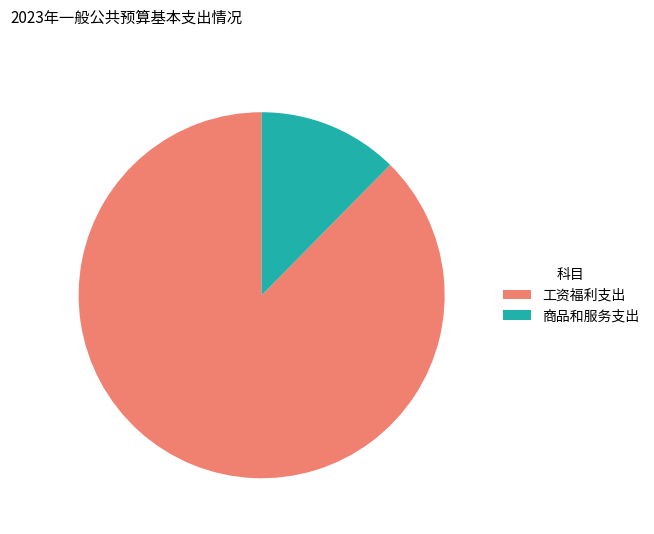

Does 工资福利支出 account for over 50% of the chart?

Yes